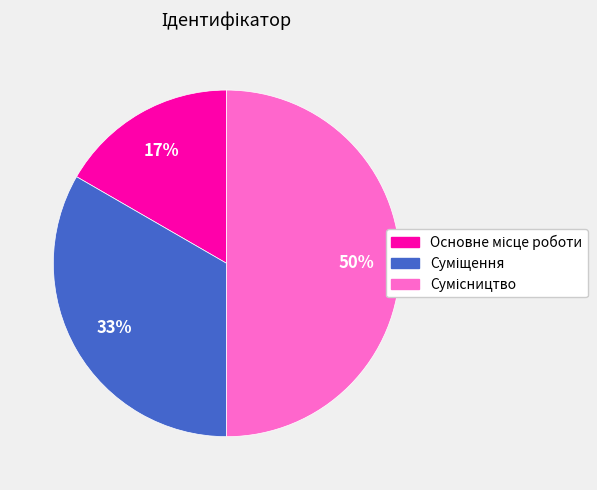

To the nearest percent, what is the average slice percentage?

33%